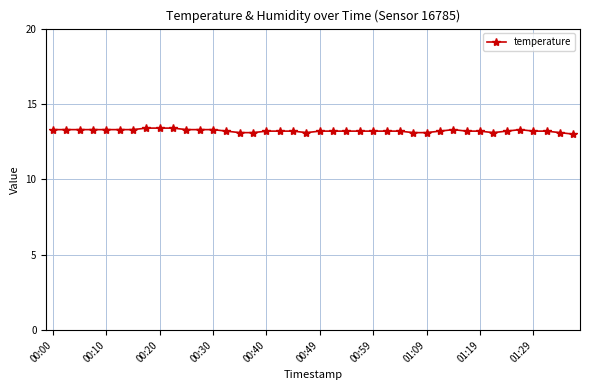

What is the difference between the second highest and second lowest values?

0.3